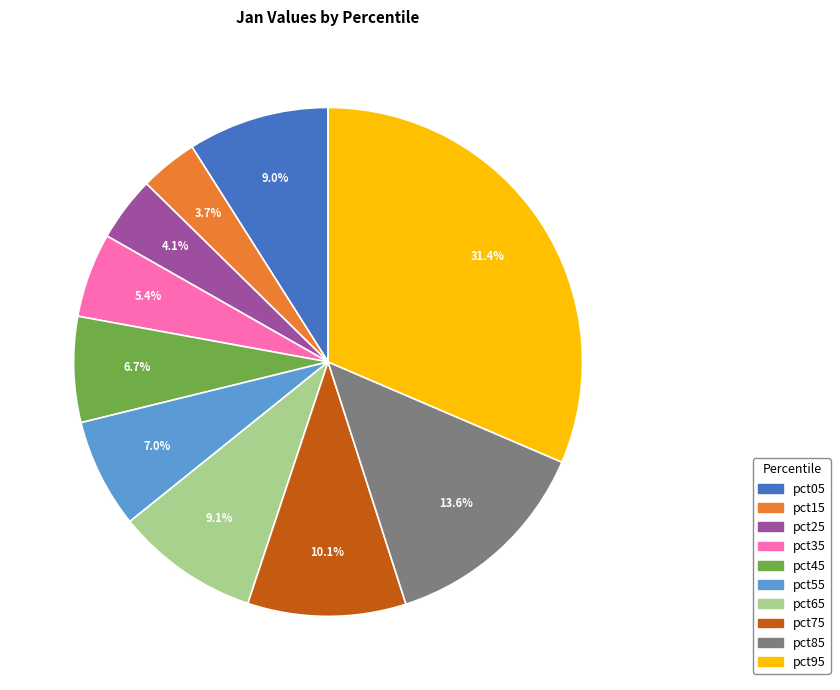

Which category has the biggest portion of the pie?

pct95